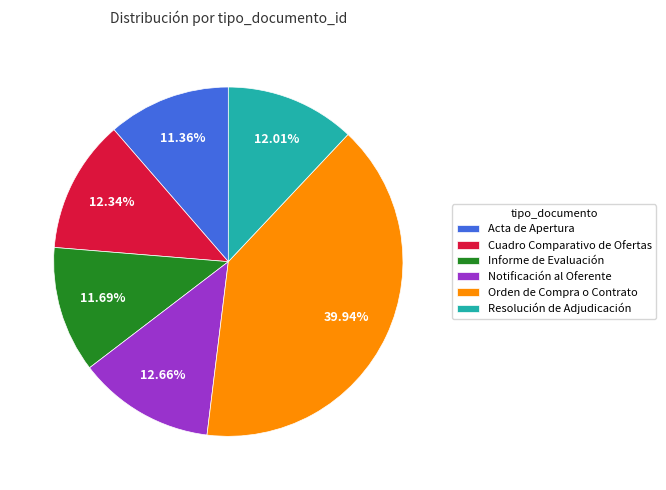

Which slice is the largest?

Orden de Compra o Contrato